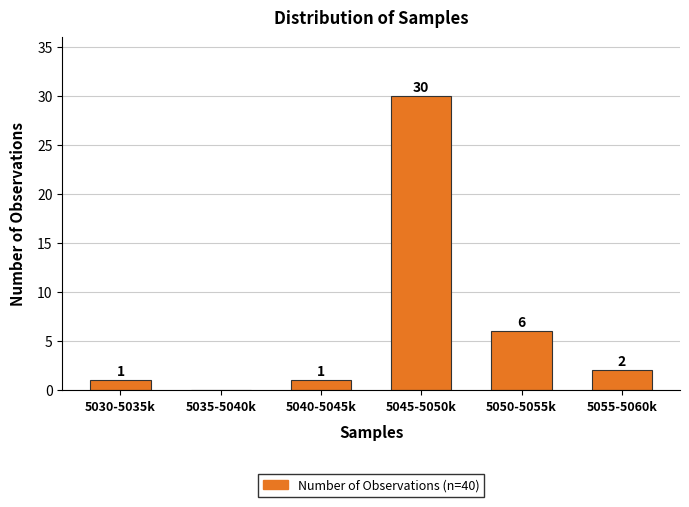

Reading left to right, extract all data points from this chart.

5030-5035k=1	5035-5040k=0	5040-5045k=1	5045-5050k=30	5050-5055k=6	5055-5060k=2